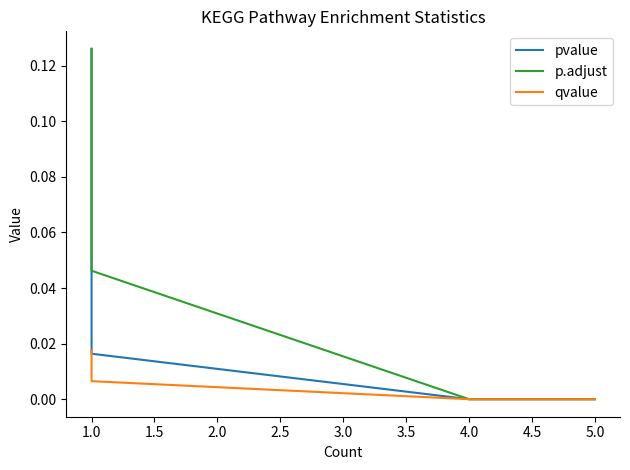

The value of qvalue at 1.0 is 0.0. True or false?

True